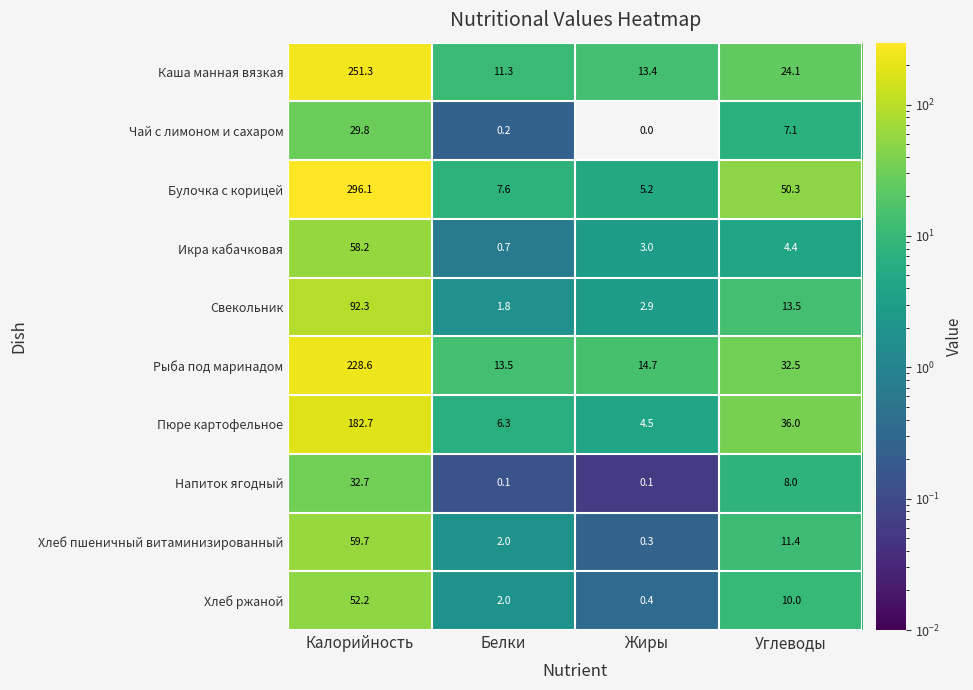

Count the number of categories in the chart.

4